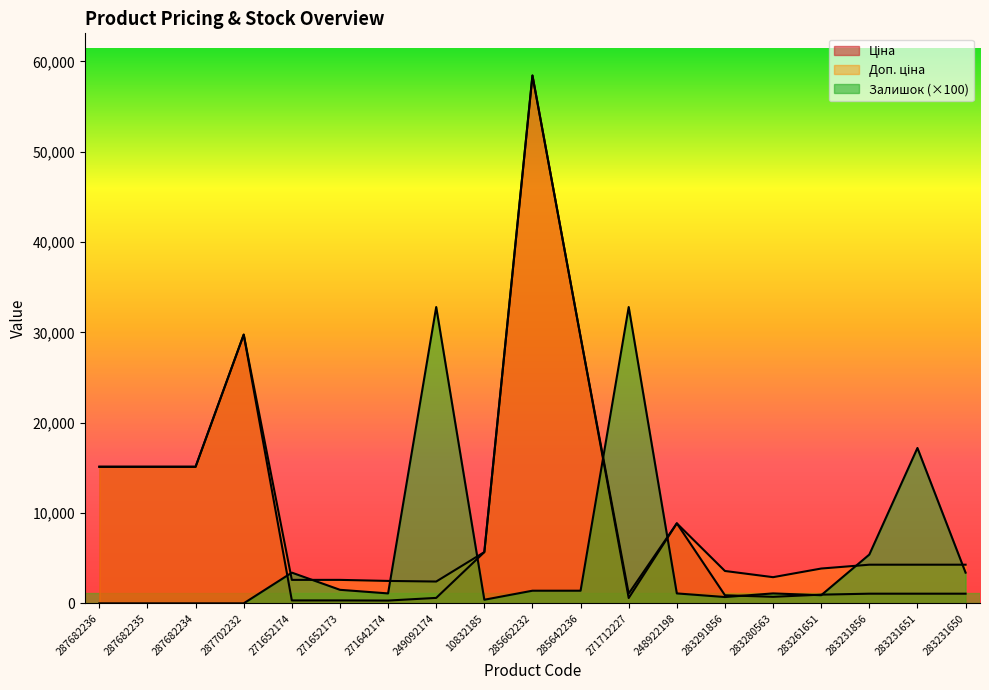

True or false: Доп. ціна has a value of 58426.5 at 285662232.

True